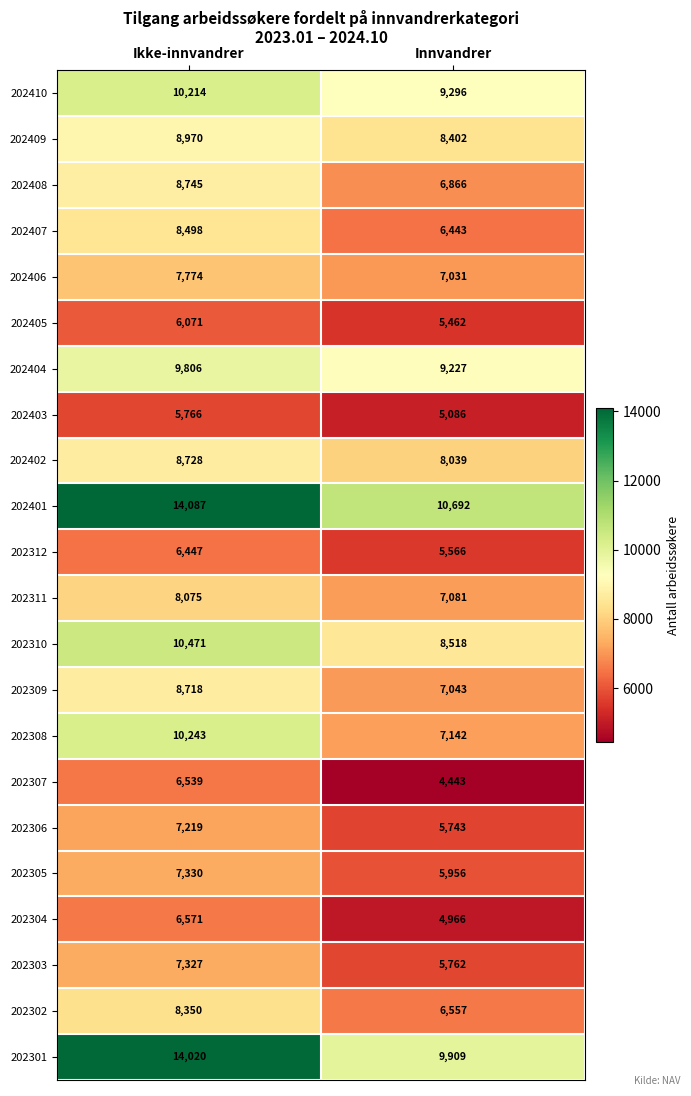

The value of 202310 at Innvandrer is 8518. True or false?

True